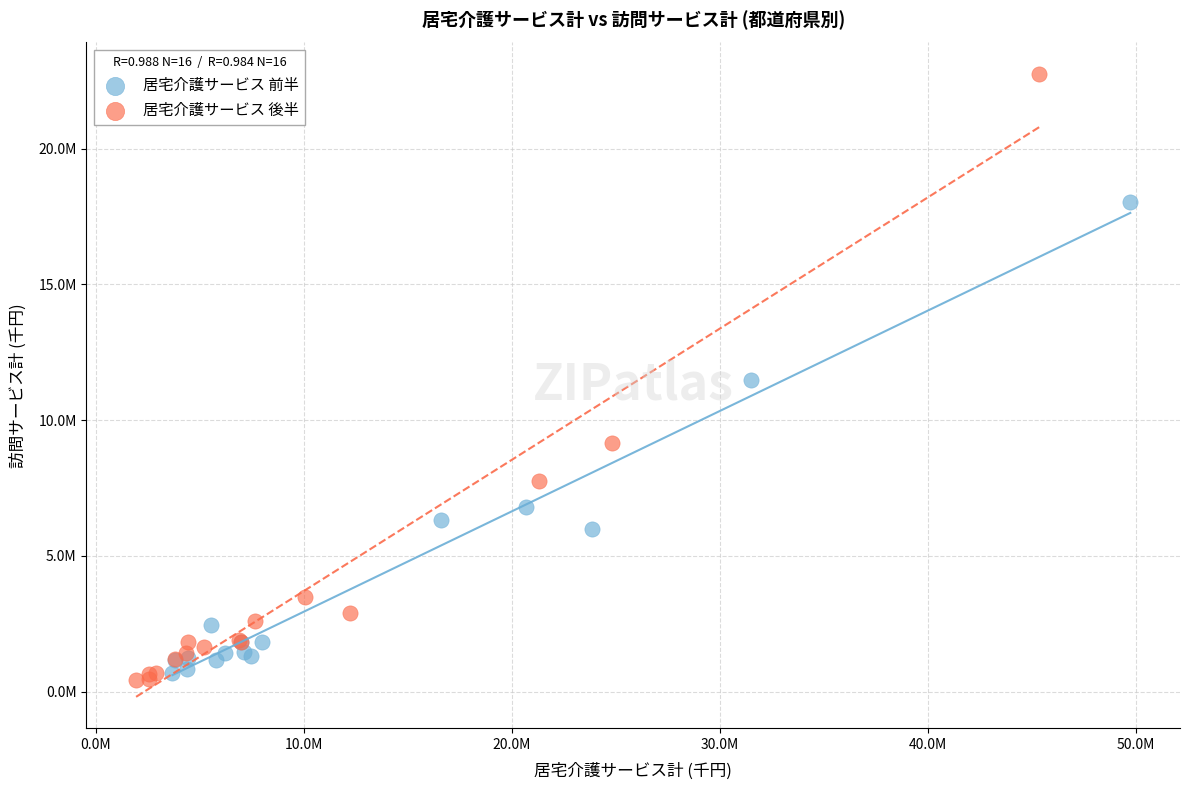

What are all the series names shown in the legend?

居宅介護サービス 前半, 居宅介護サービス 後半